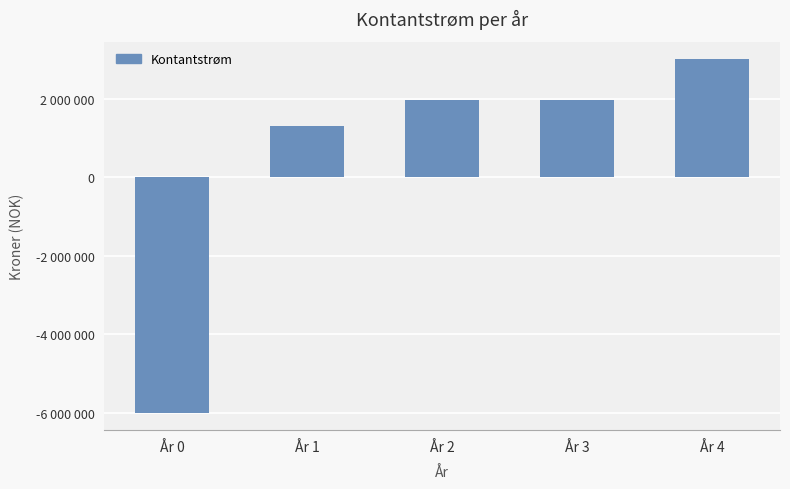

How many data points does each series have?

5